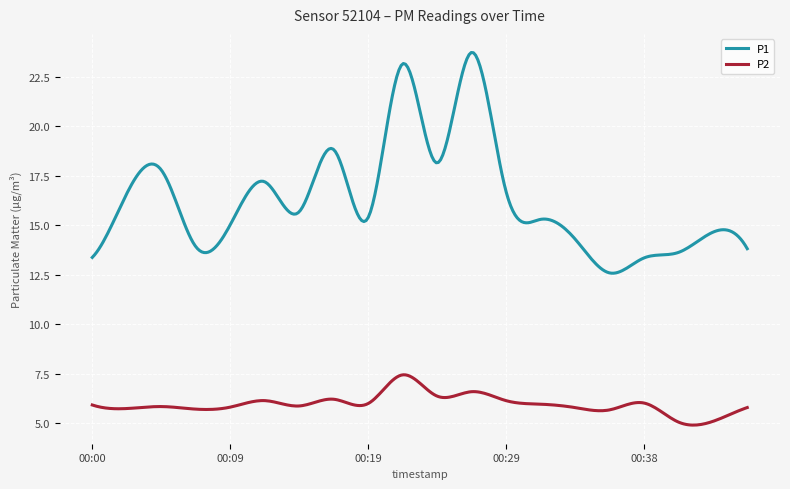

Which series has the widest spread of values?

P1